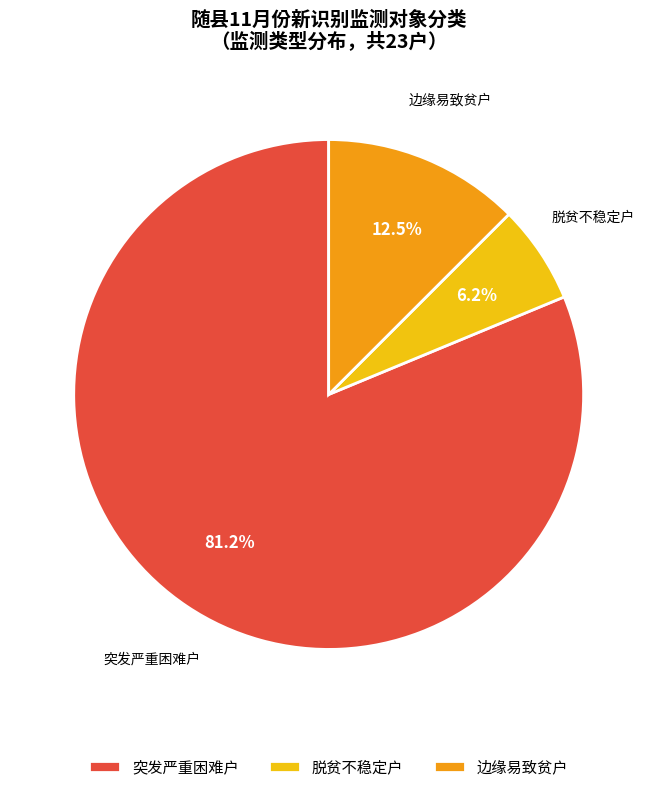

Which has a higher value, 脱贫不稳定户 or 边缘易致贫户?

边缘易致贫户